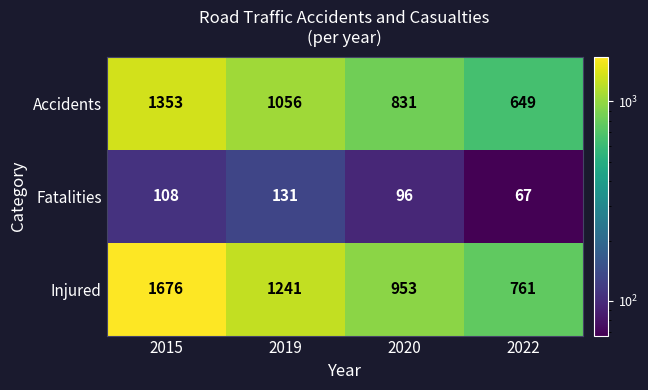

Rank the series by their average value, from lowest to highest.

Fatalities, Accidents, Injured